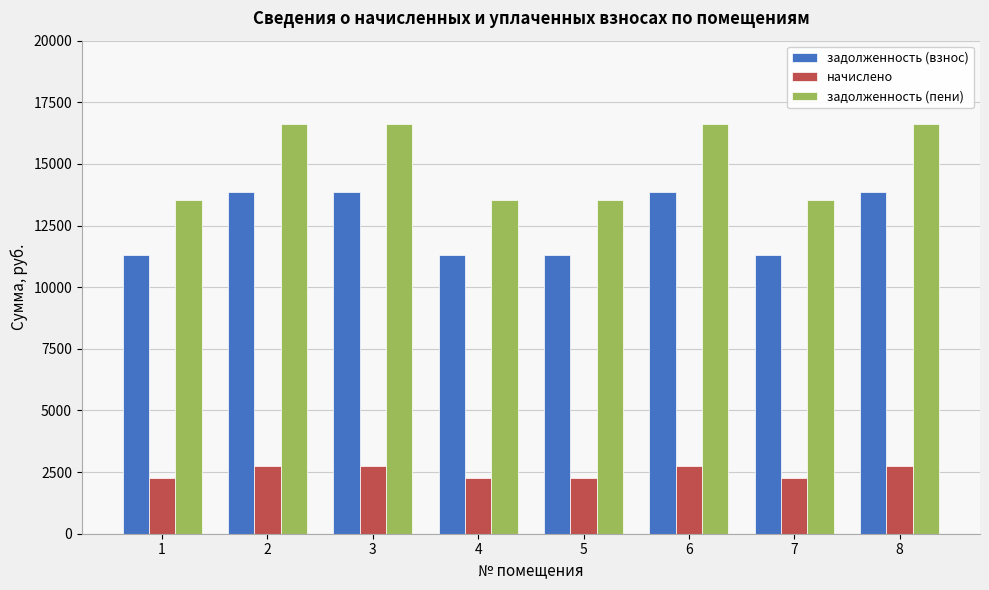

Reading left to right, list all the values displayed in this chart.

задолженность (взнос): 1=11299.2	2=13867.2	3=13867.2	4=11299.2	5=11299.2	6=13867.2	7=11299.2	8=13867.2
начислено: 1=2245.3	2=2755.6	3=2755.6	4=2245.3	5=2245.3	6=2755.6	7=2245.3	8=2755.6
задолженность (пени): 1=13544.5	2=16622.8	3=16622.8	4=13544.5	5=13544.5	6=16622.8	7=13544.5	8=16622.8